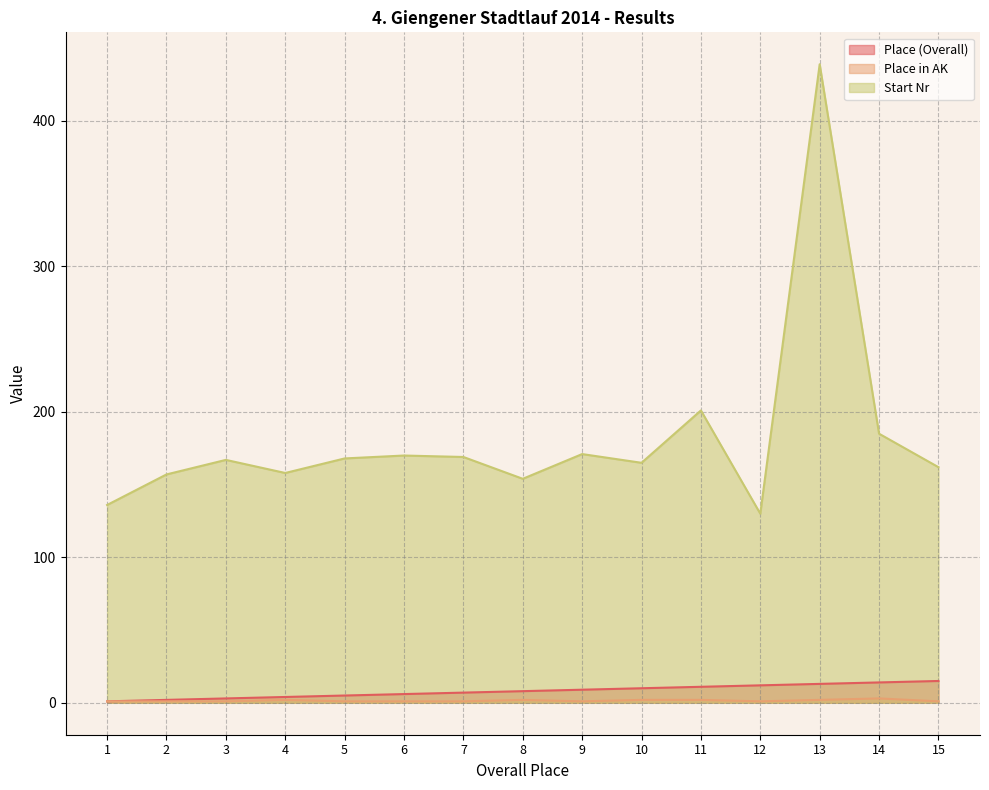

Does the chart have visible grid lines?

Yes